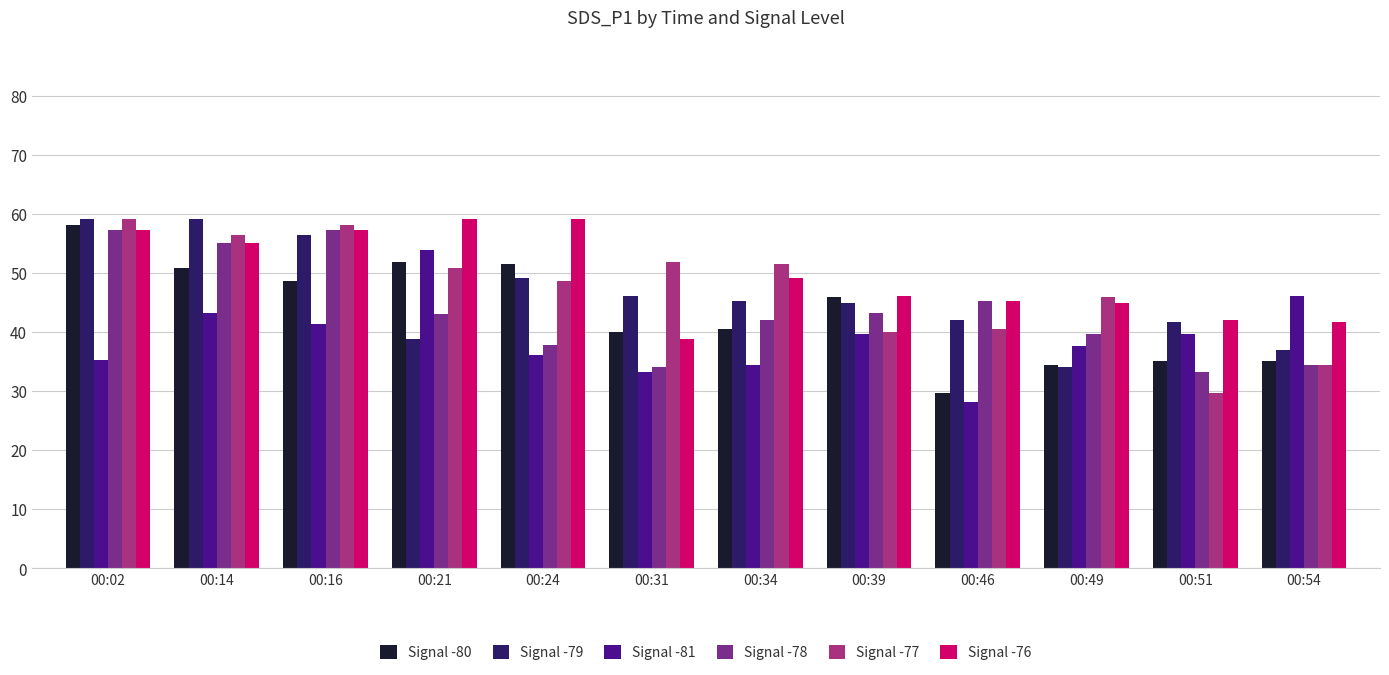

At which label does Signal -80 first exceed 46?

00:02